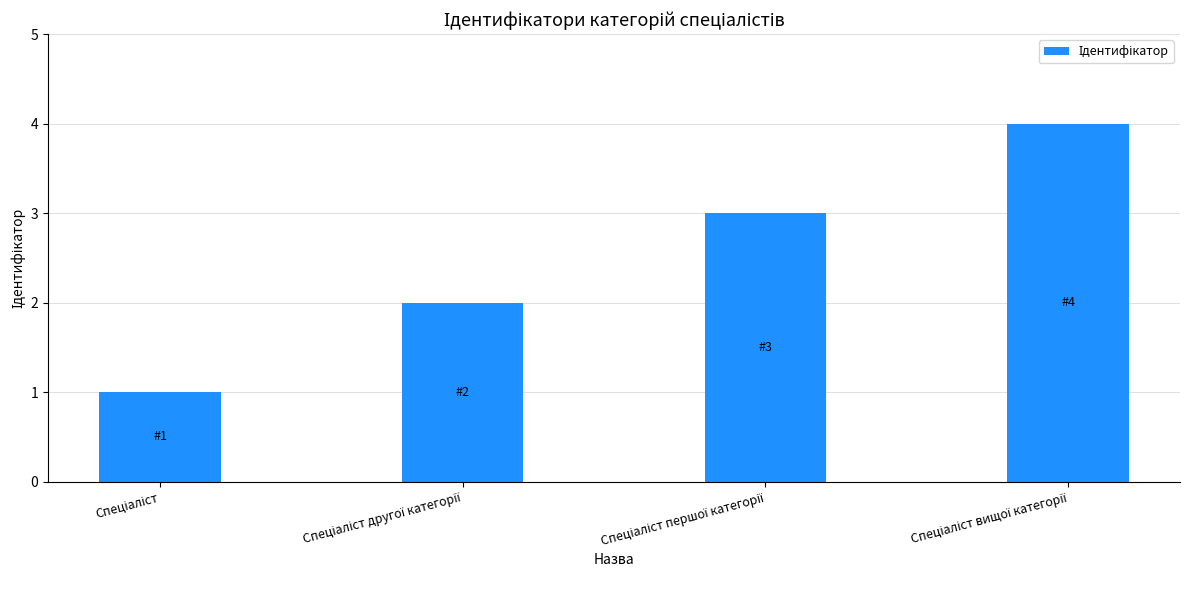

What is the greatest value displayed?

4